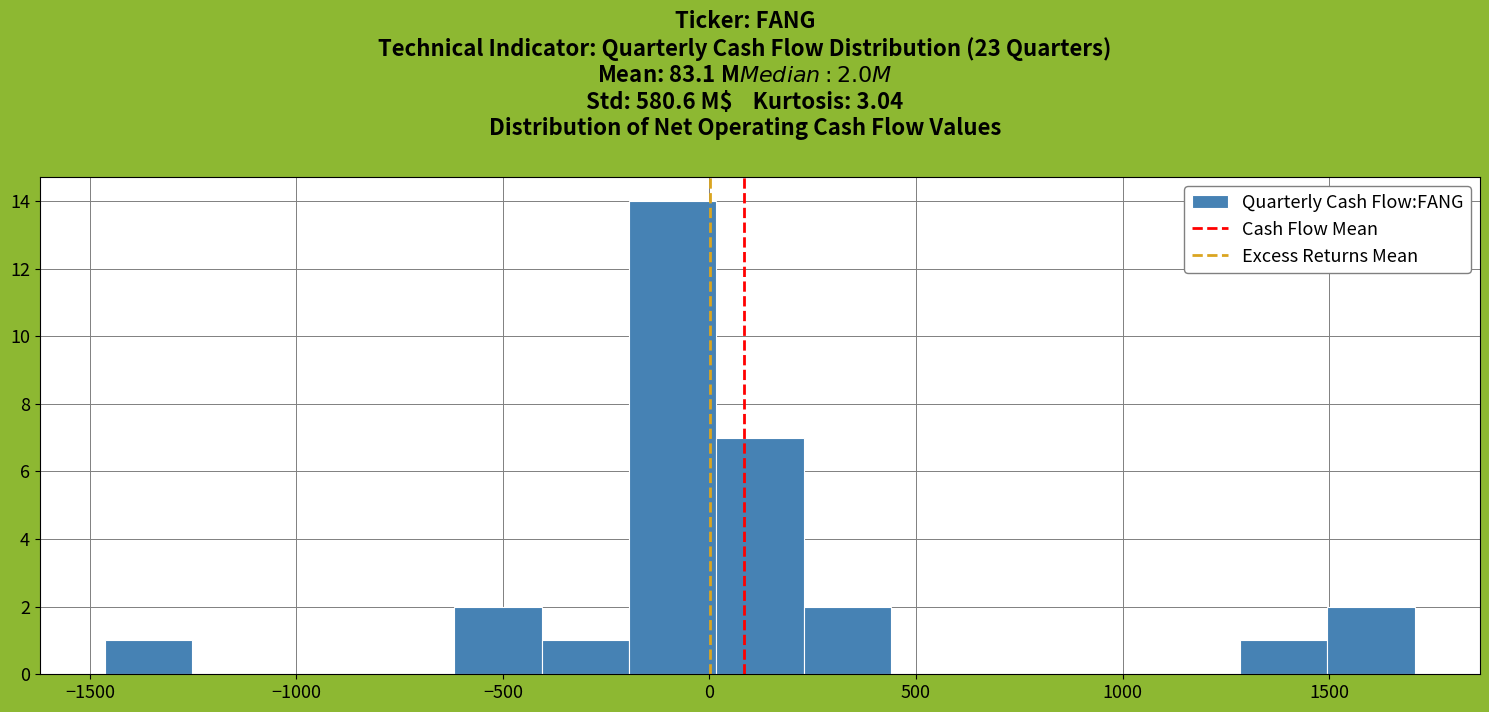

Over which range of the x-axis is the bar tallest?

-200 to 0